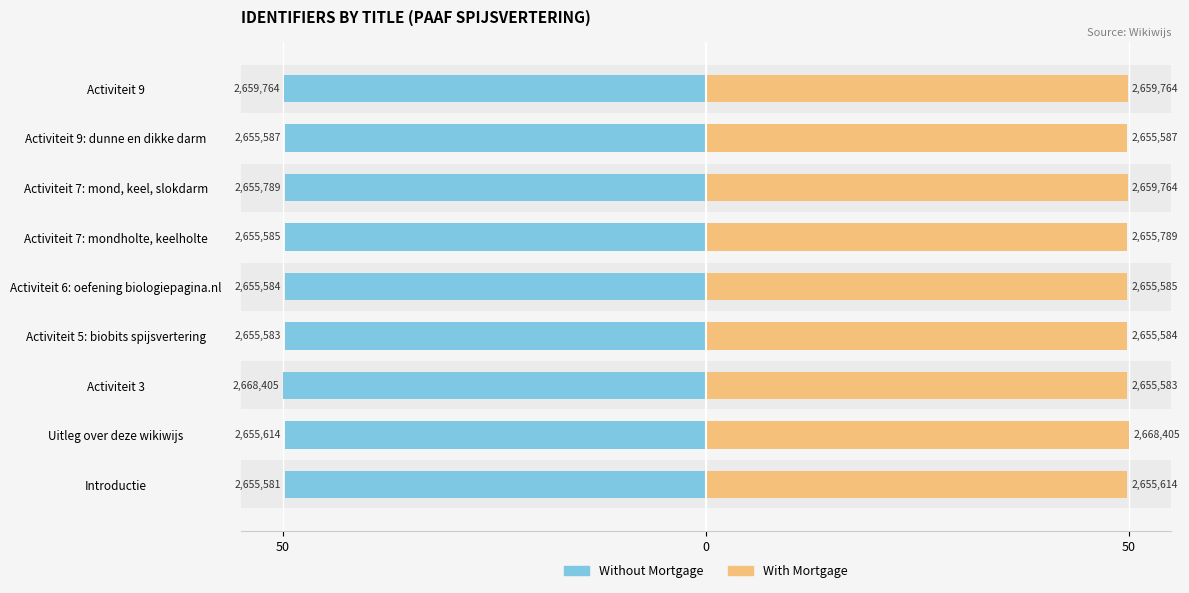

Which series has the largest total across all categories?

With Mortgage